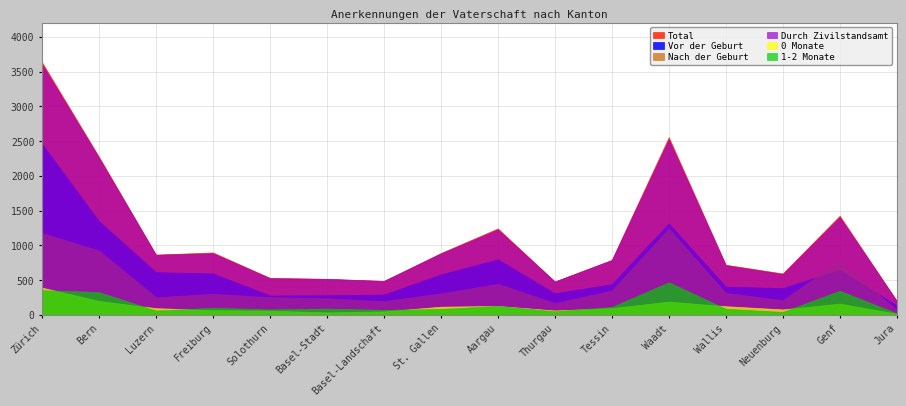

True or false: Durch Zivilstandsamt and Nach der Geburt cross at least once.

False